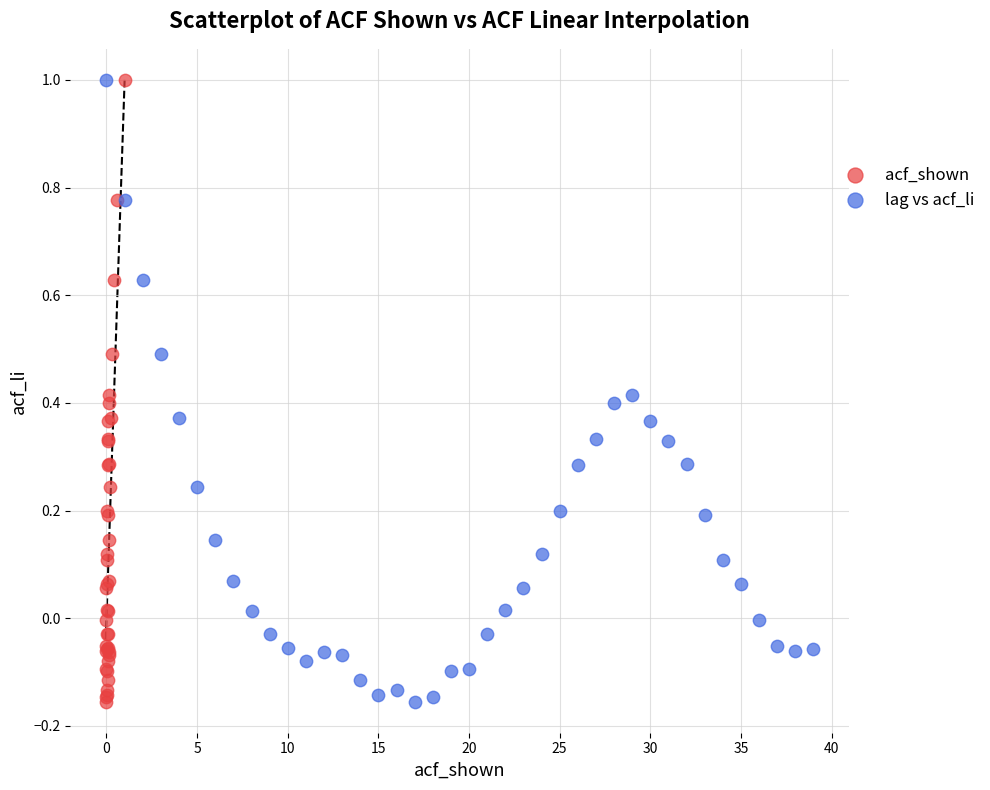

What are all the series names shown in the legend?

acf_shown, lag vs acf_li